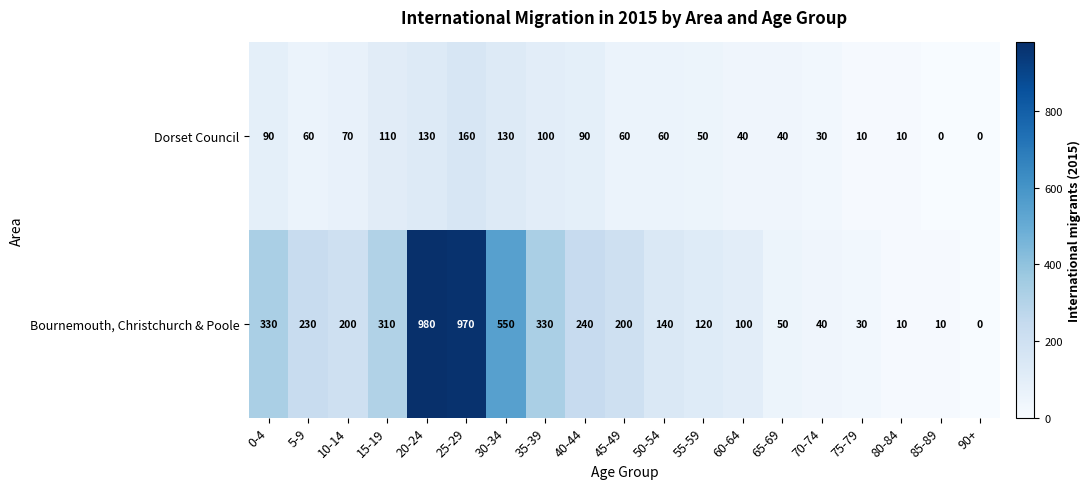

What is the total value across all series at 35-39?

430